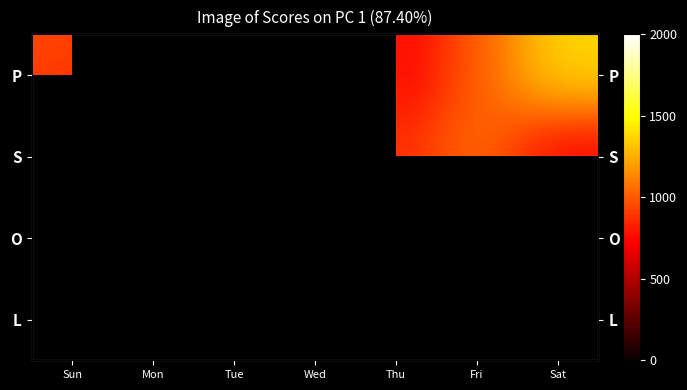

List the labels in order of O value, largest first.

Sun, Mon, Tue, Wed, Sat, Fri, Thu